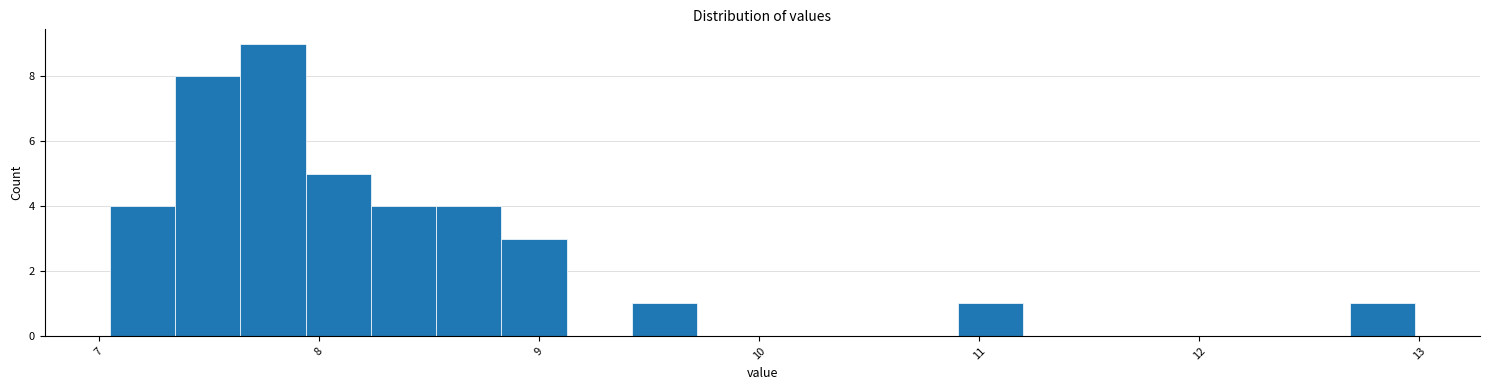

Read against the x-axis, roughly where is the centre of the tallest bar?

7.8